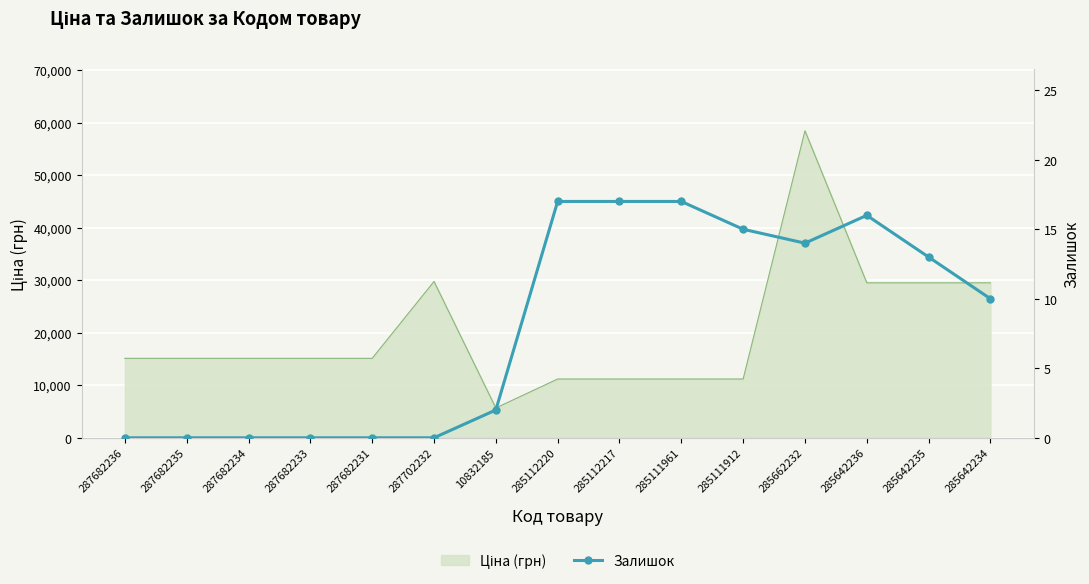

Reading right to left, what are all the values shown in this chart?

10	13	16	14	15	17	17	17	2	0	0	0	0	0	0